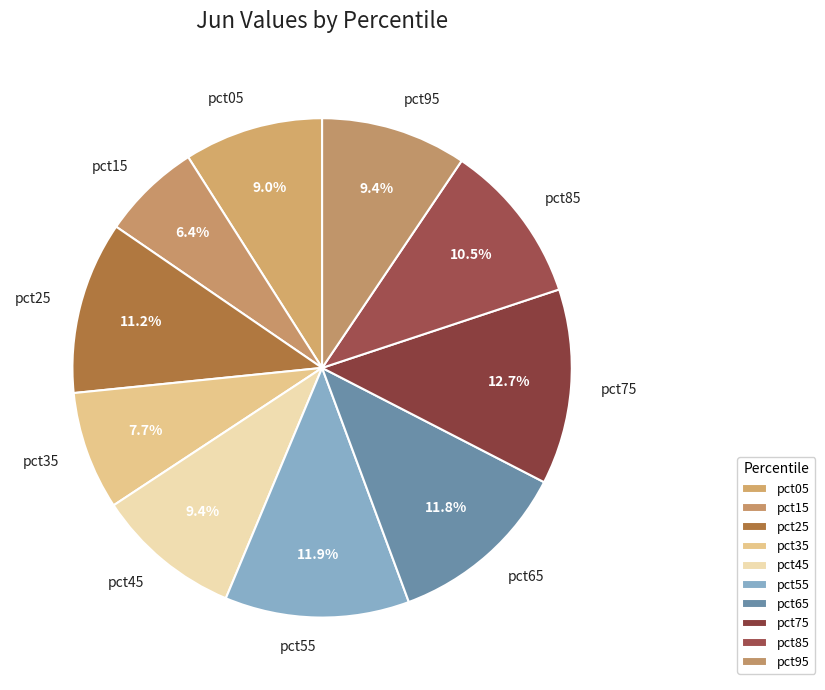

Which slice is the smallest?

pct15